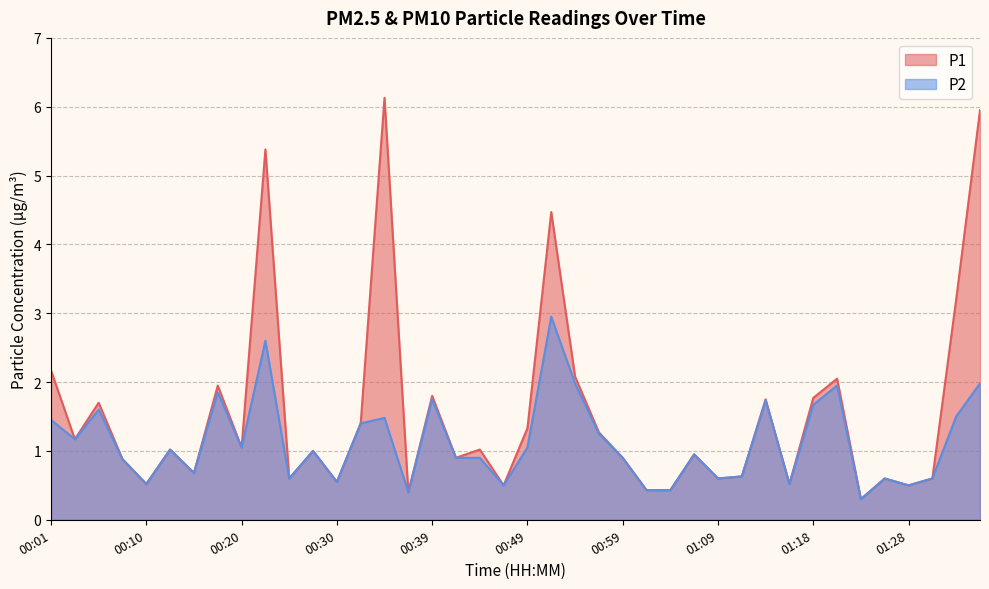

Which category has the highest value in the P1 series?

00:35